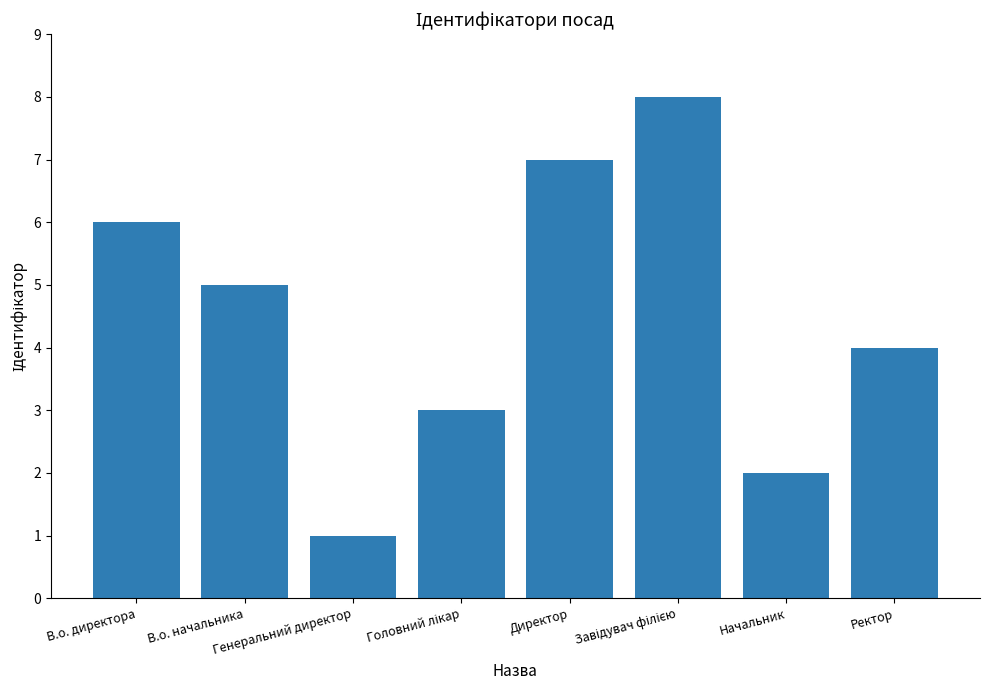

What is the difference between the maximum and second lowest values?

6